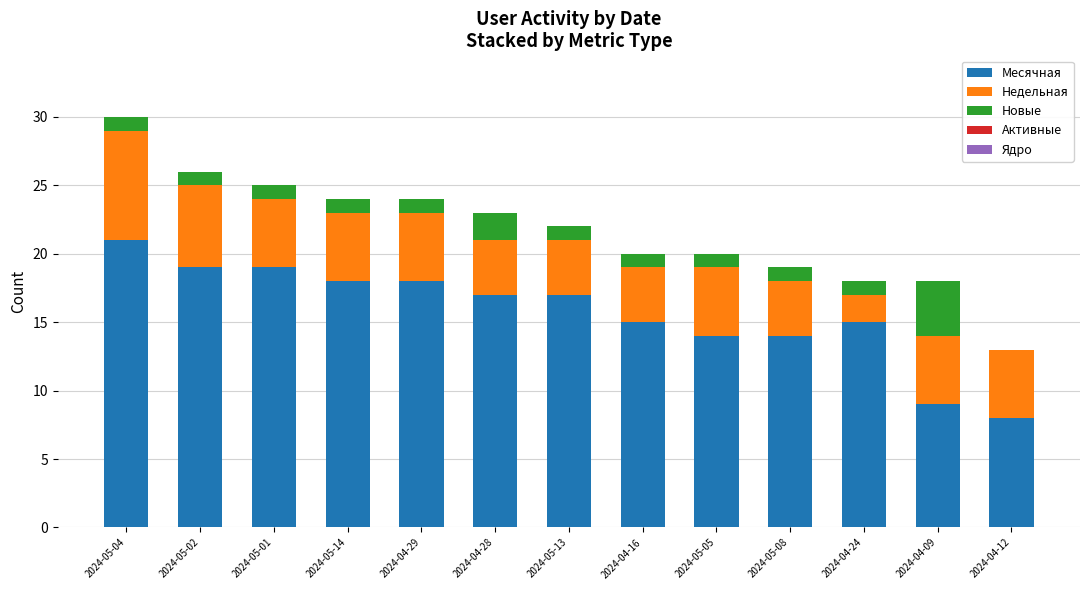

True or false: Месячная has a value of 21 at 2024-05-04.

True